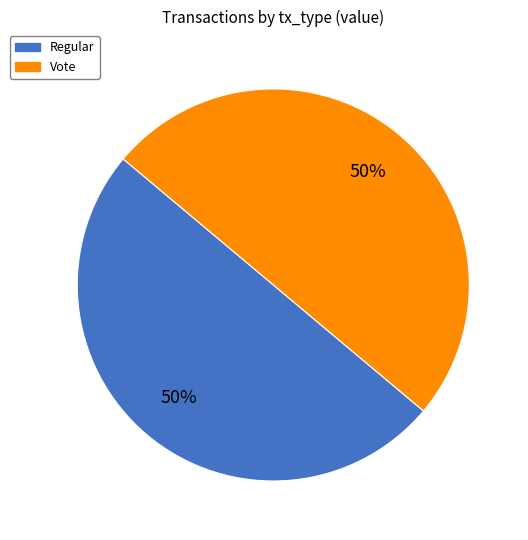

Do Vote and Regular together represent more than half of the pie?

Yes